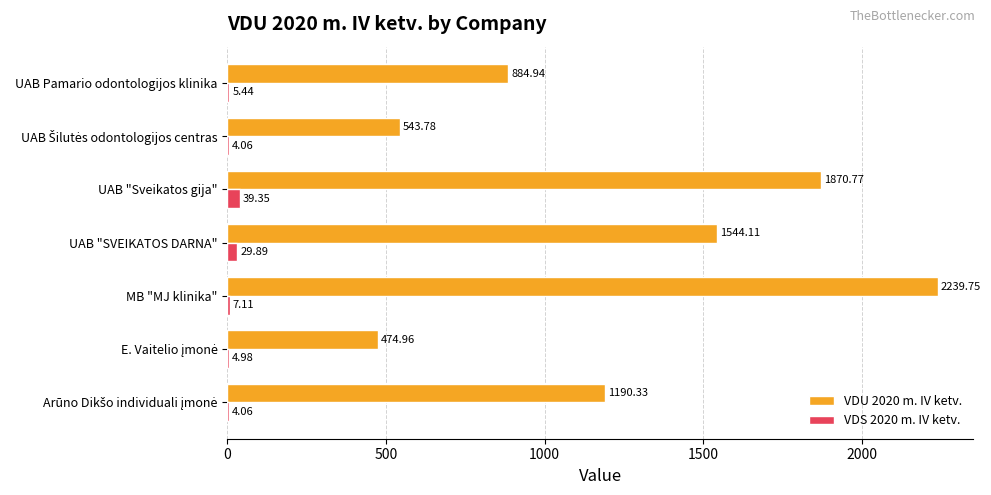

What is the sum of the VDS 2020 m. IV ketv. values at MB "MJ klinika" and UAB Pamario odontologijos klinika?

12.6